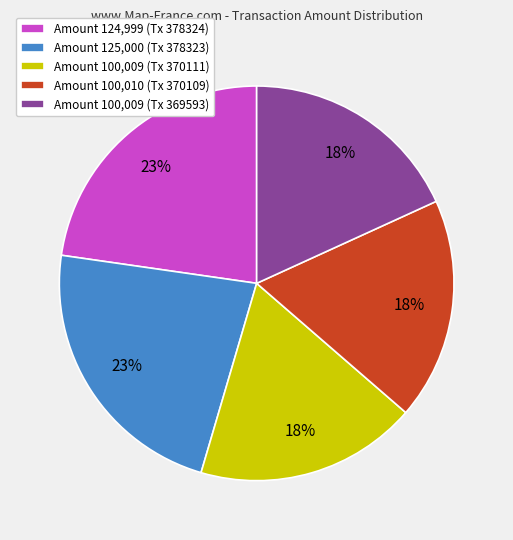

What is the ratio of the value at Amount 125,000 (Tx 378323) to the value at Amount 124,999 (Tx 378324)?

1.0